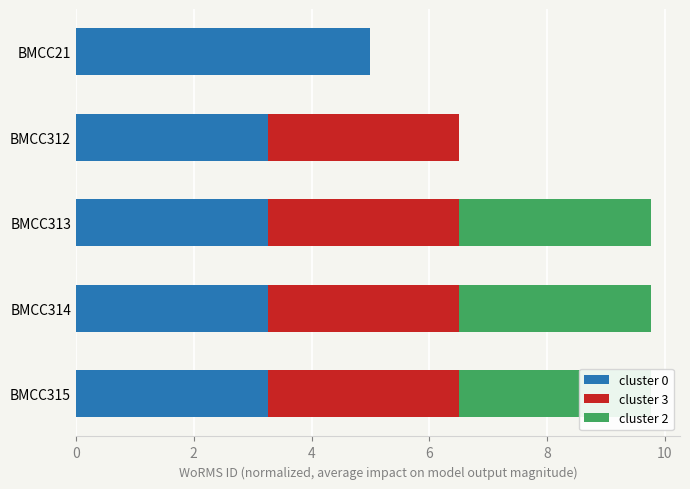

What is the value of the cluster 2 bar at the 5th from the left?

3.3